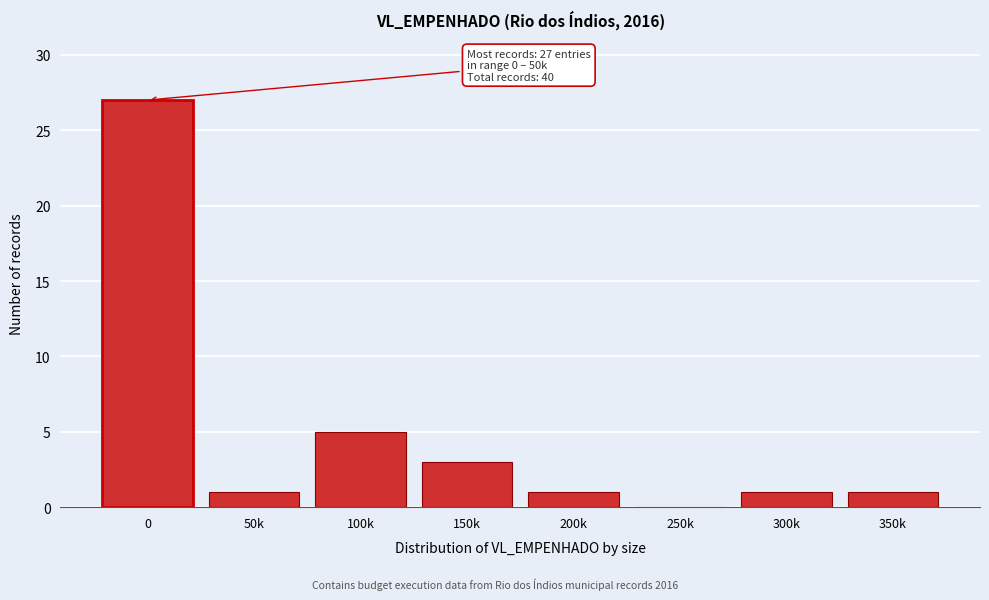

Reading left to right, list all the values displayed in this chart.

0=27	50k=1	100k=5	150k=3	200k=1	250k=0	300k=1	350k=1